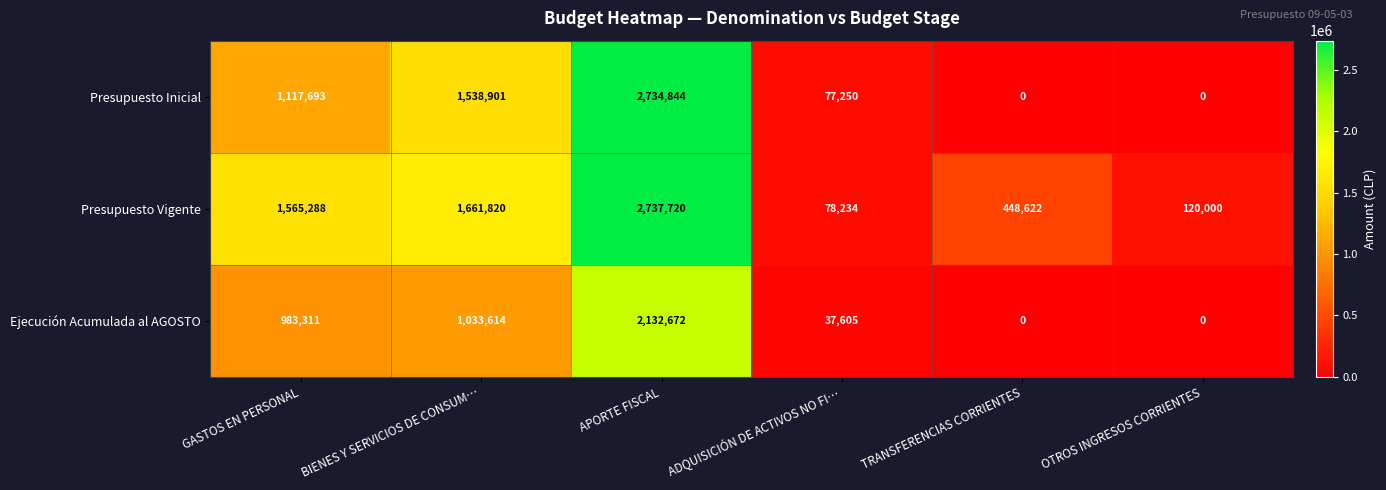

List the series in order of their peak value, lowest first.

Ejecución Acumulada al AGOSTO, Presupuesto Inicial, Presupuesto Vigente